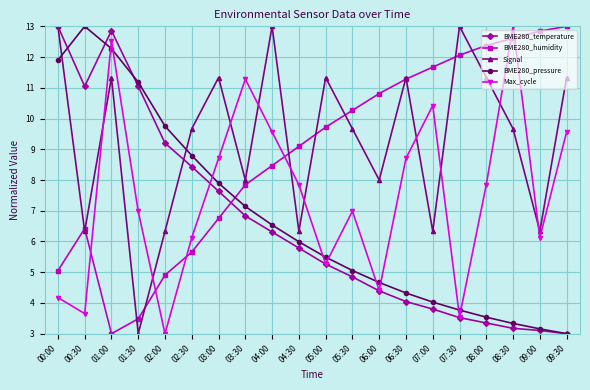

Between which two adjacent categories do BME280_humidity and Max_cycle first intersect?

00:30 and 01:00